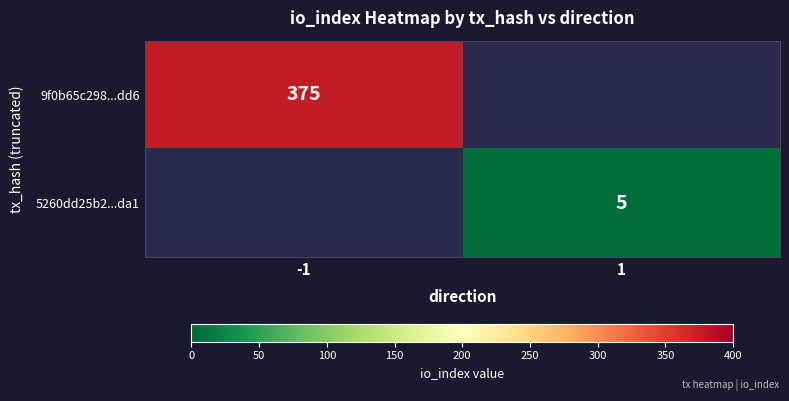

True or false: 5260dd25b2...da1 has a value of 5 at 1.

True